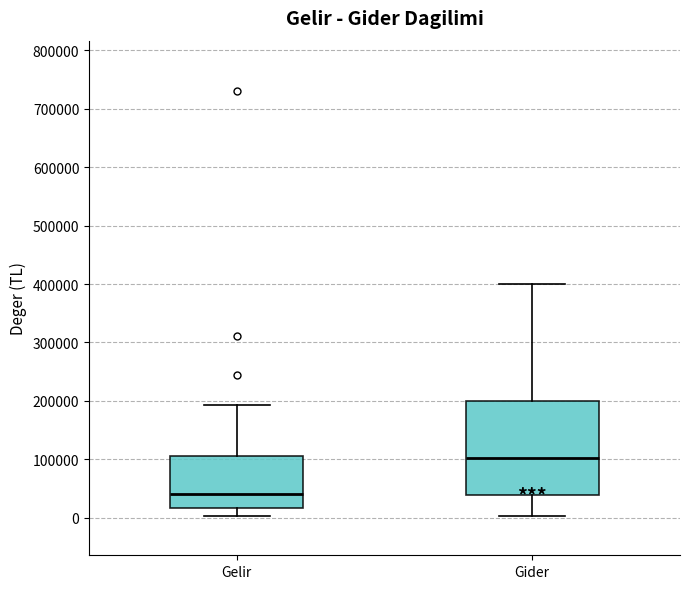

Reading left to right, read every box against the y-axis: the position of its median line, the range the box covers, and the ends of its whiskers. The values are not printed on the chart, so give them approximately, as read against the axis.

Gelir: median 40000, box 20000 to 110000, whiskers 0 to 190000
Gider: median 100000, box 40000 to 200000, whiskers 0 to 400000